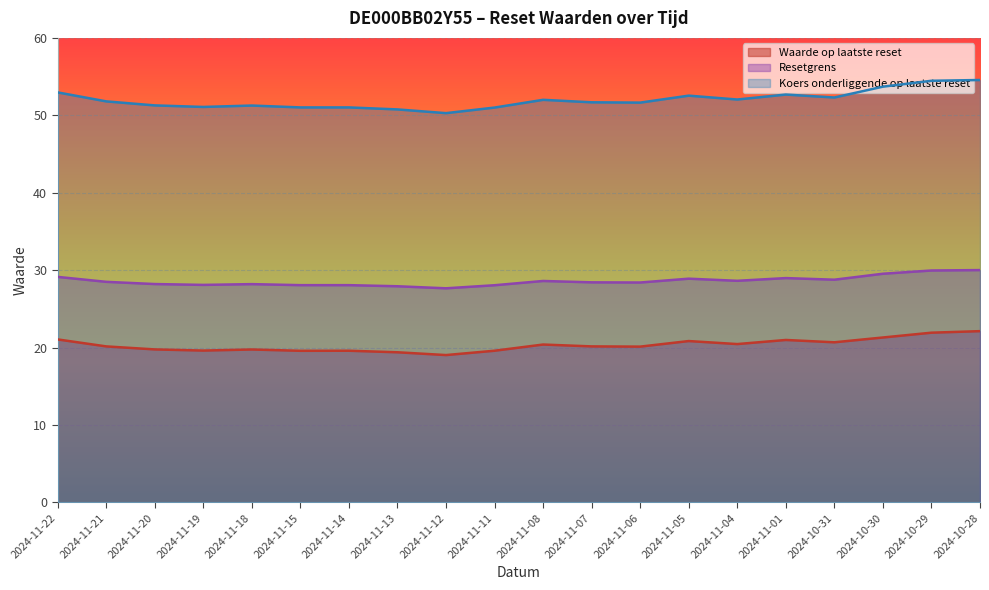

Is it true that Waarde op laatste reset equals 20.1 at 2024-11-07?

True